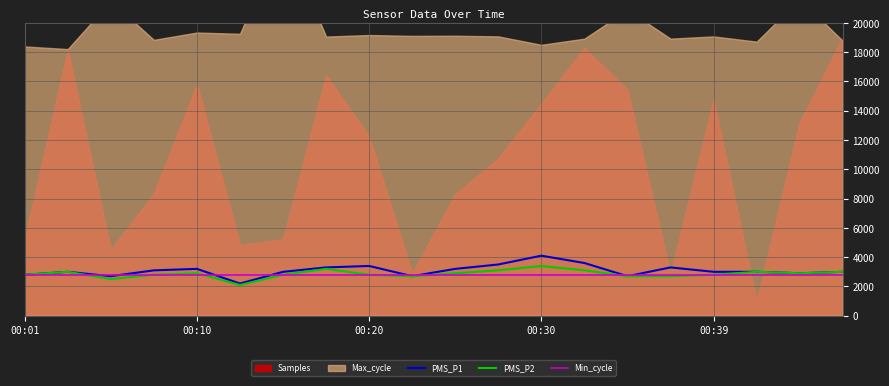

Where do PMS_P1 and Min_cycle first cross each other?

00:01 and 00:10